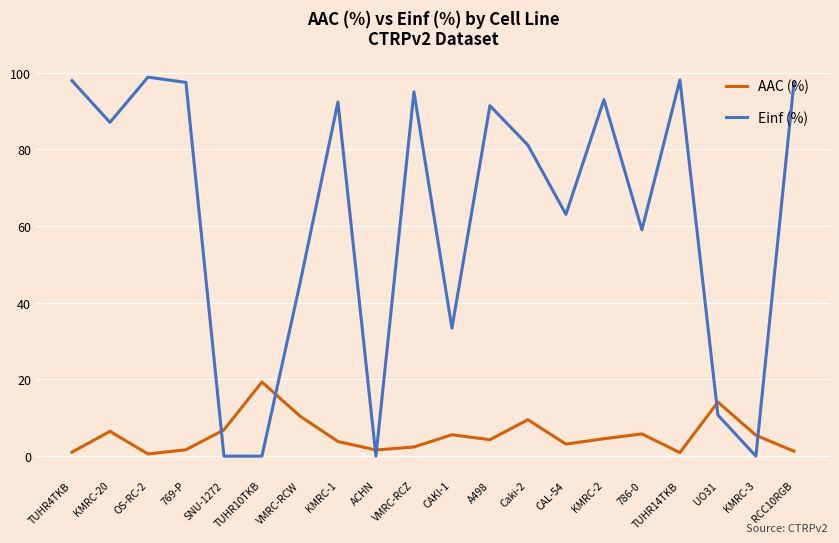

What is the difference between the highest and lowest values at SNU-1272?

6.8